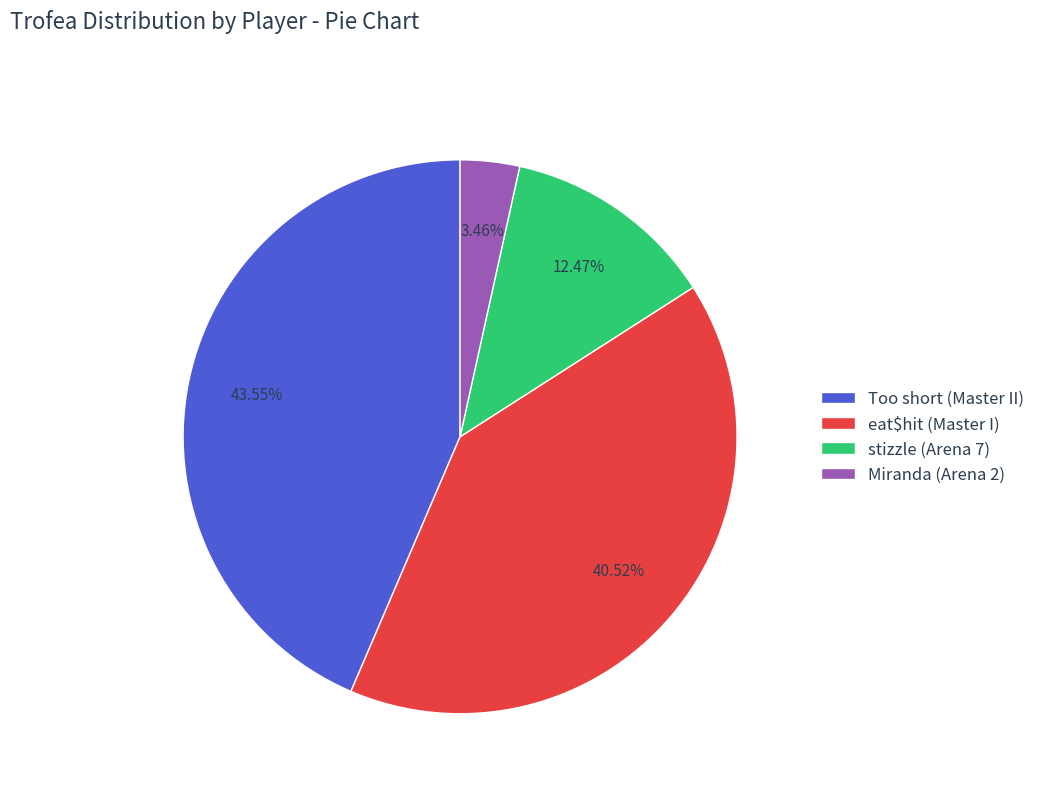

What is the total percentage of Too short (Master II) and stizzle (Arena 7)?

56.0%